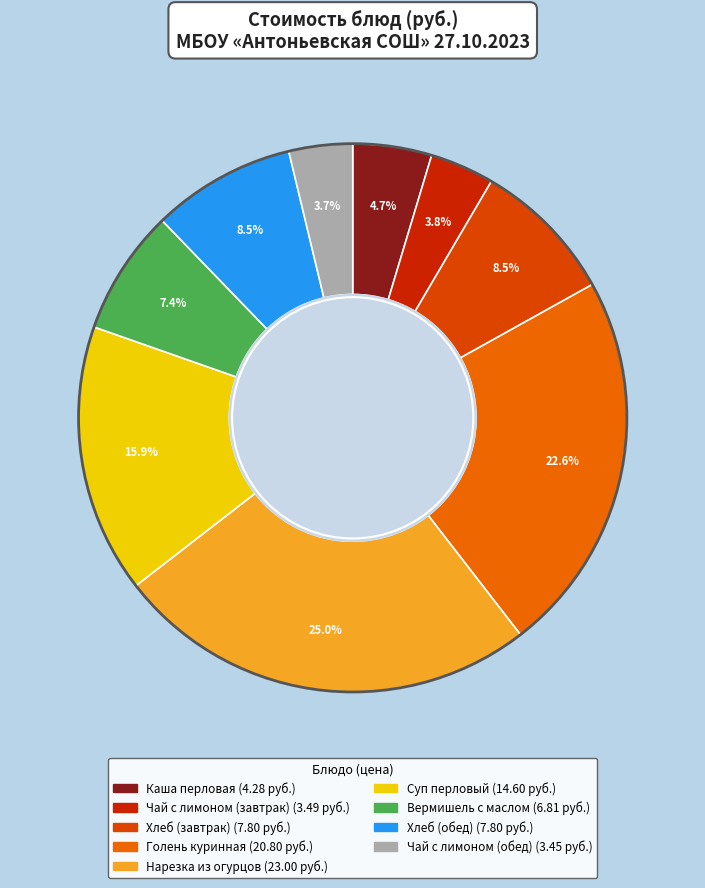

To the nearest percent, what is the difference between the Голень куринная and Чай с лимоном (завтрак) slice percentages?

19%